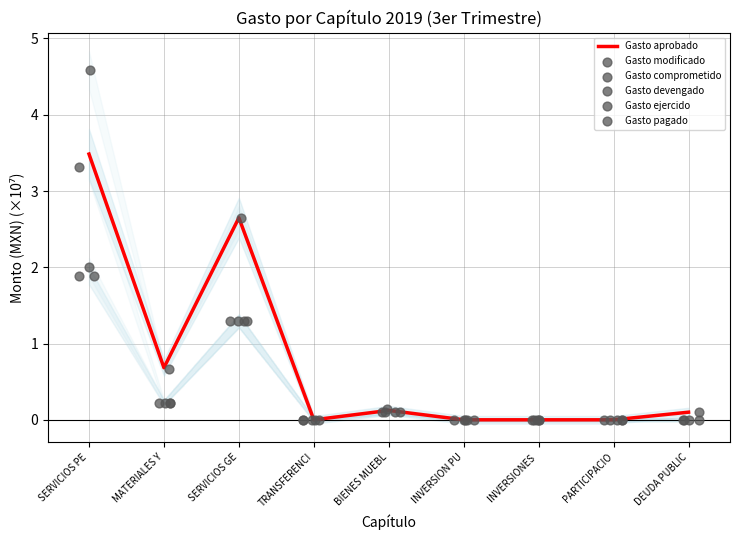

Which series contains the highest Y value?

Gasto modificado